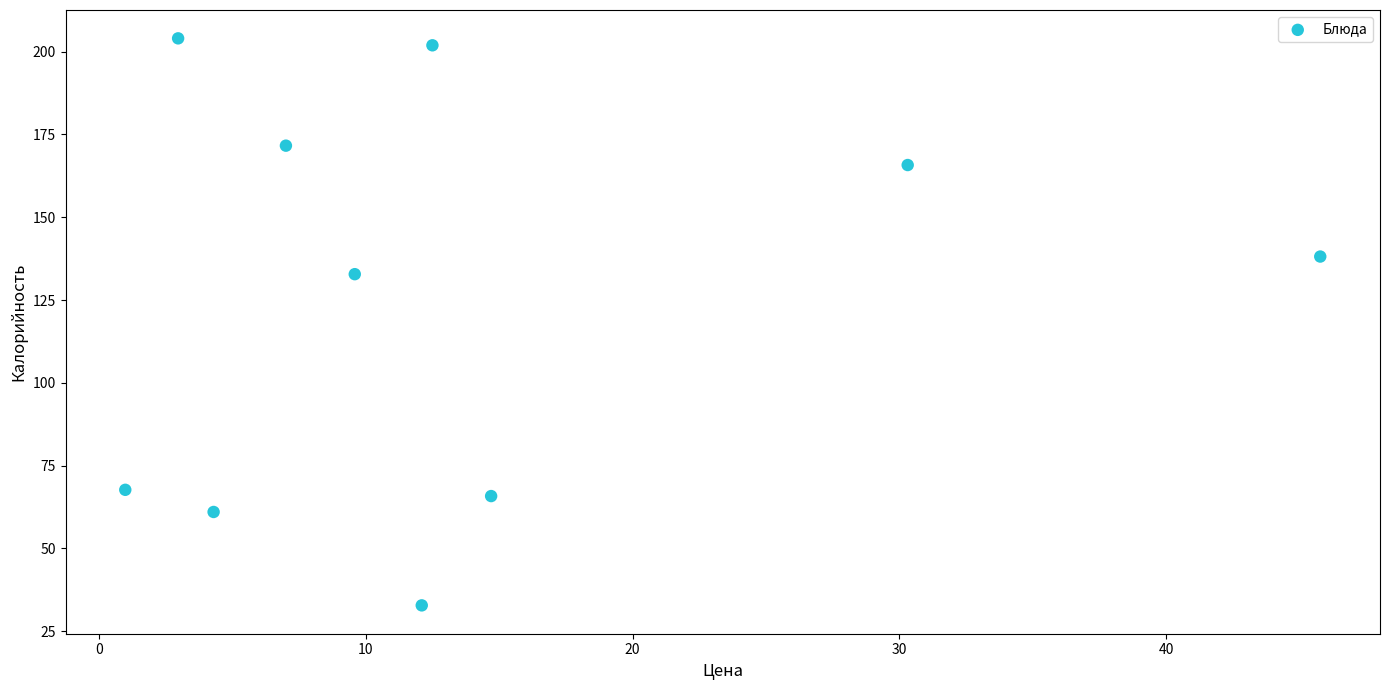

What Y value in the scatter plot is closest to 118?

132.8